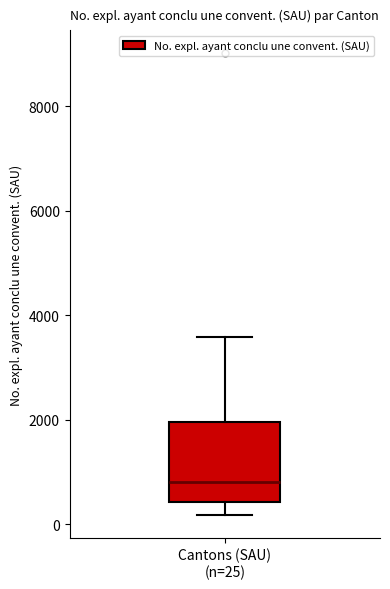

Read this box plot against the y-axis: the position of the median line, the range covered by the box, and the ends of both whiskers. The values are not printed on the chart, so give them approximately, as read against the axis.

median 800, box 400 to 2000, whiskers 200 to 3600